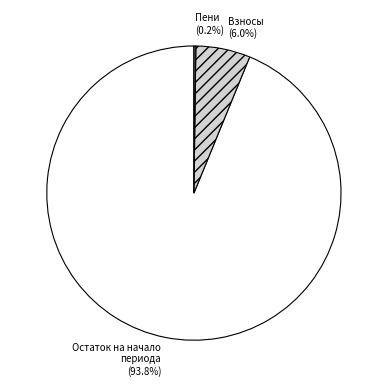

Is it true that Остаток на начало периода is 94% of the pie?

True